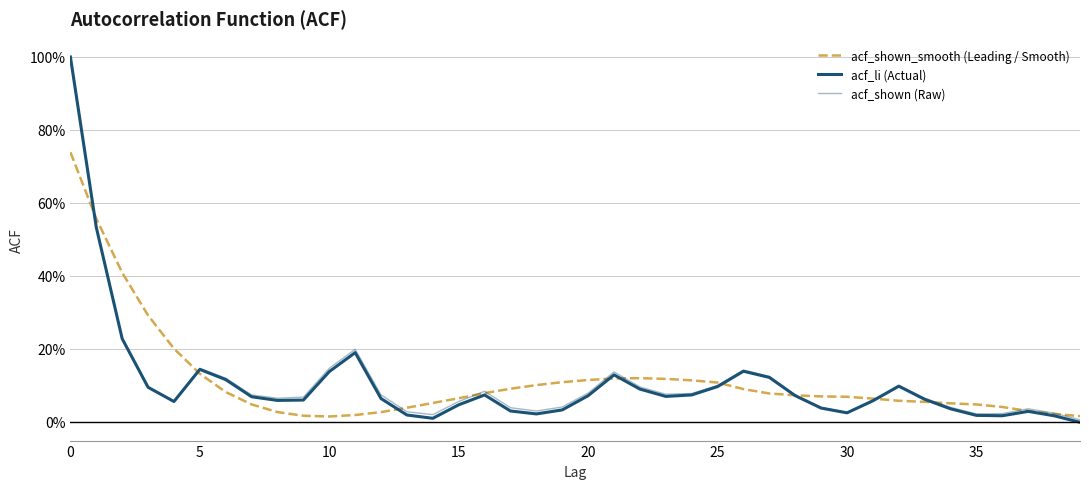

What is the average value of the acf_li (Actual) series?

0.1